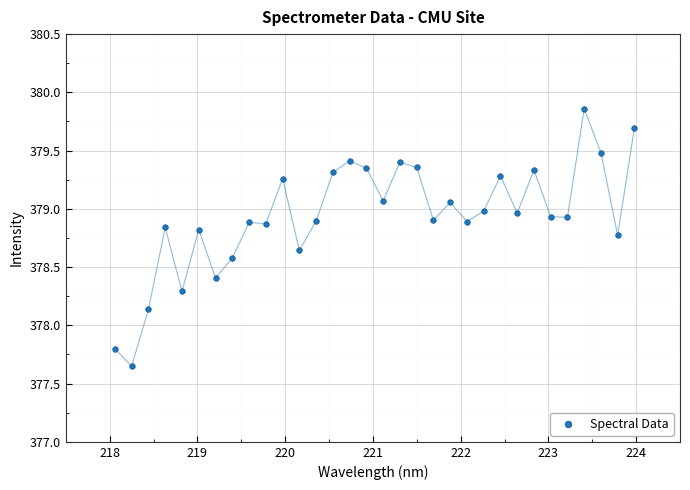

What is the range of Y values (max minus min)?

2.2